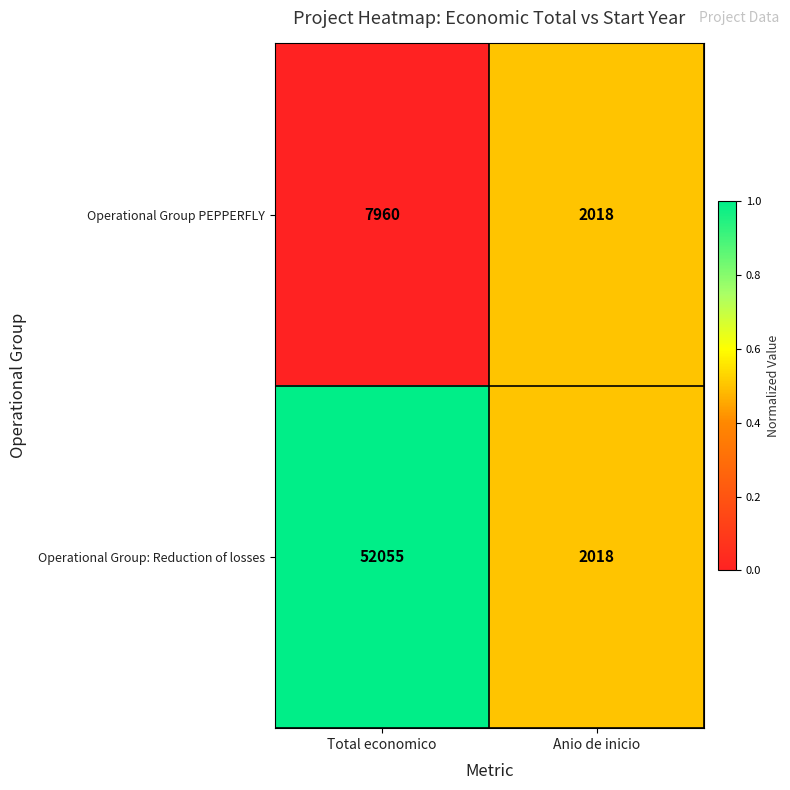

Which label corresponds to the largest value in the chart?

Total economico